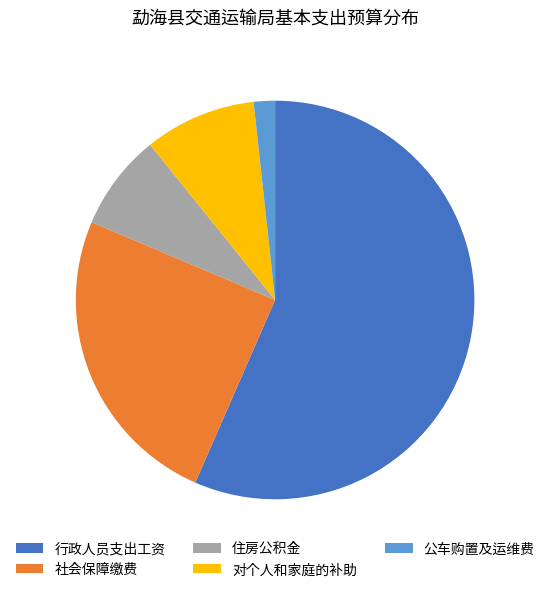

Which slice represents more than half of the pie?

行政人员支出工资